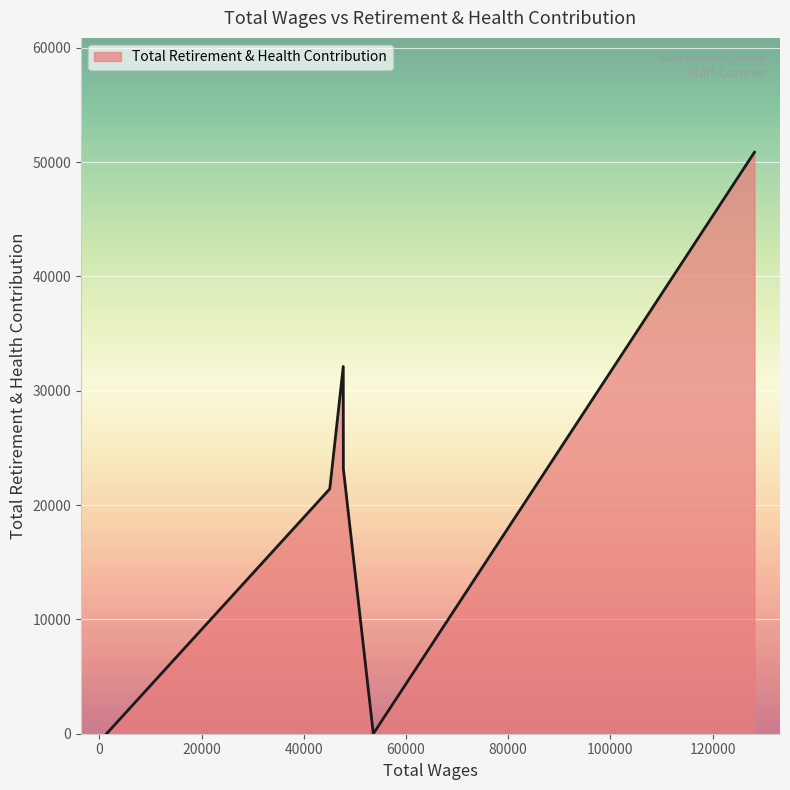

What is the average value?

21263